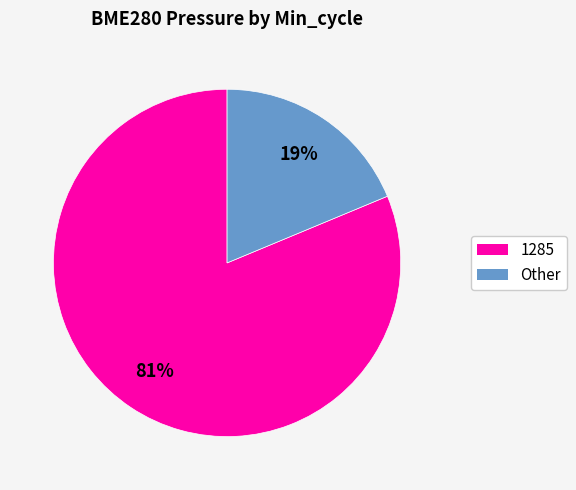

Is 1285 the majority of the pie?

Yes